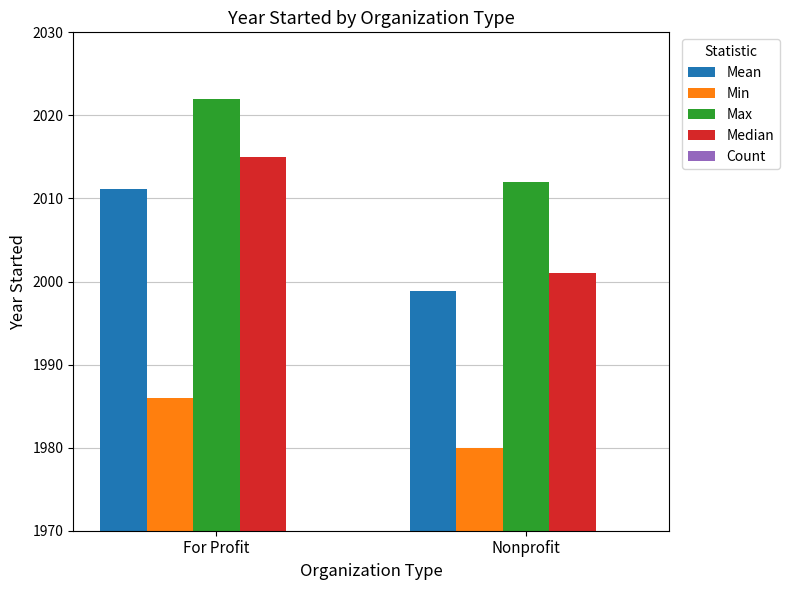

The value of Mean at Nonprofit is 1998.9. True or false?

True